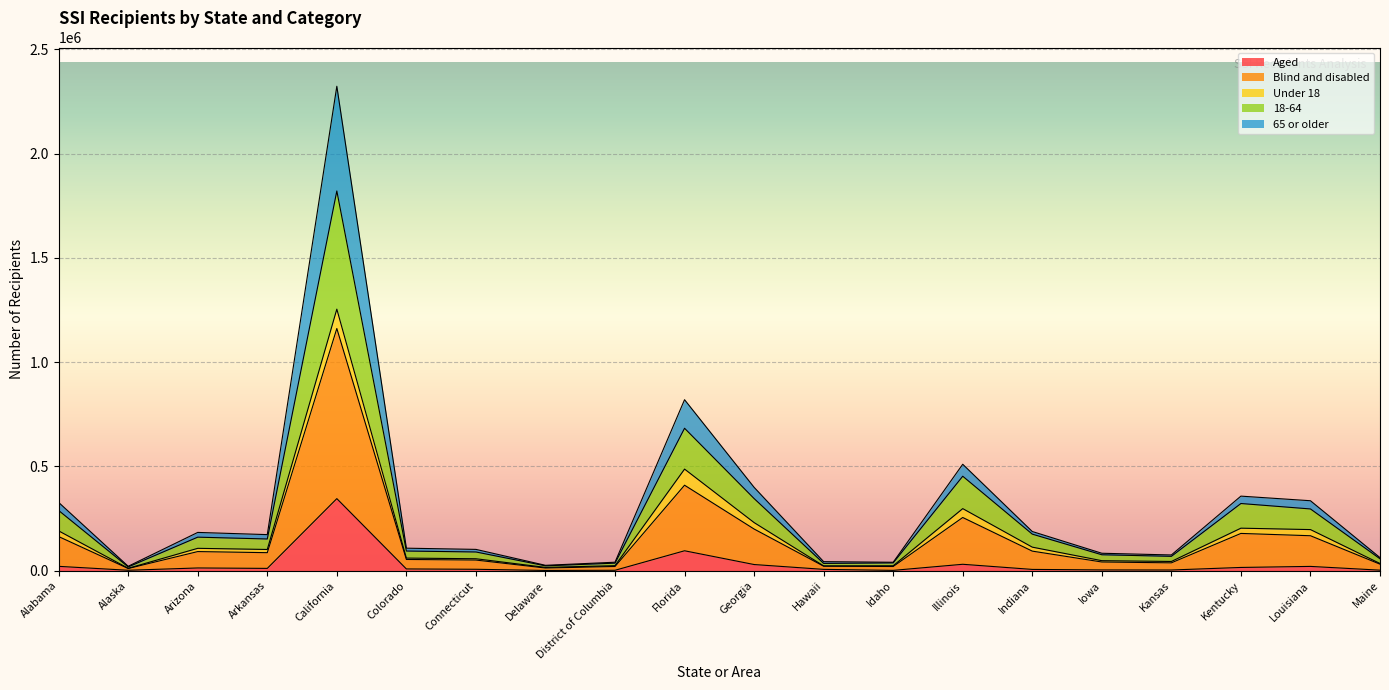

At which category is the sum across all series the highest?

California